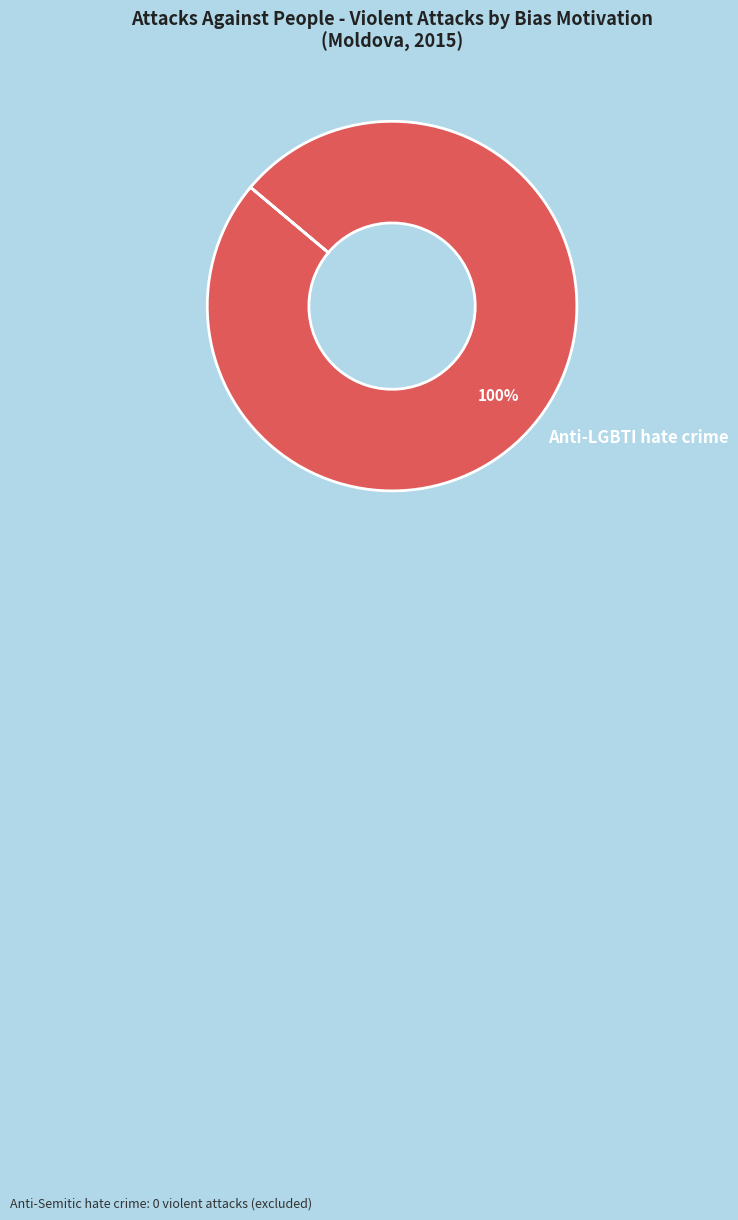

True or false: Anti-LGBTI hate crime accounts for 100% of the total.

True